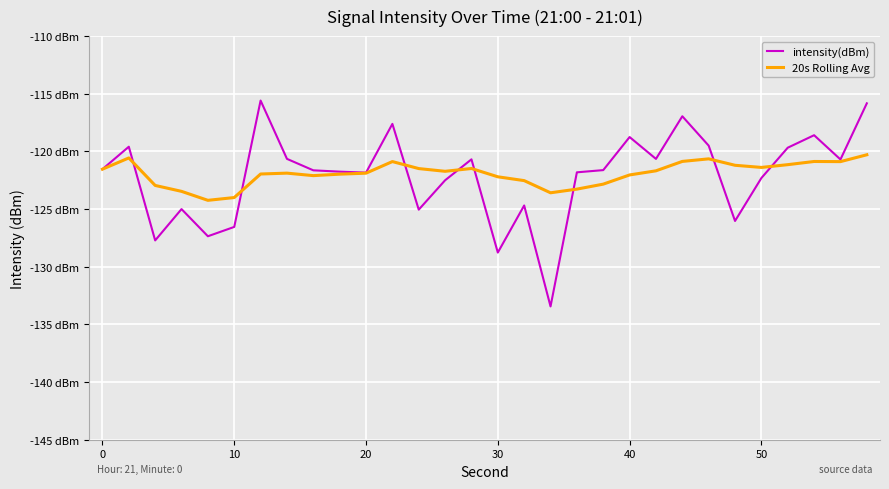

Does the chart have visible grid lines?

Yes